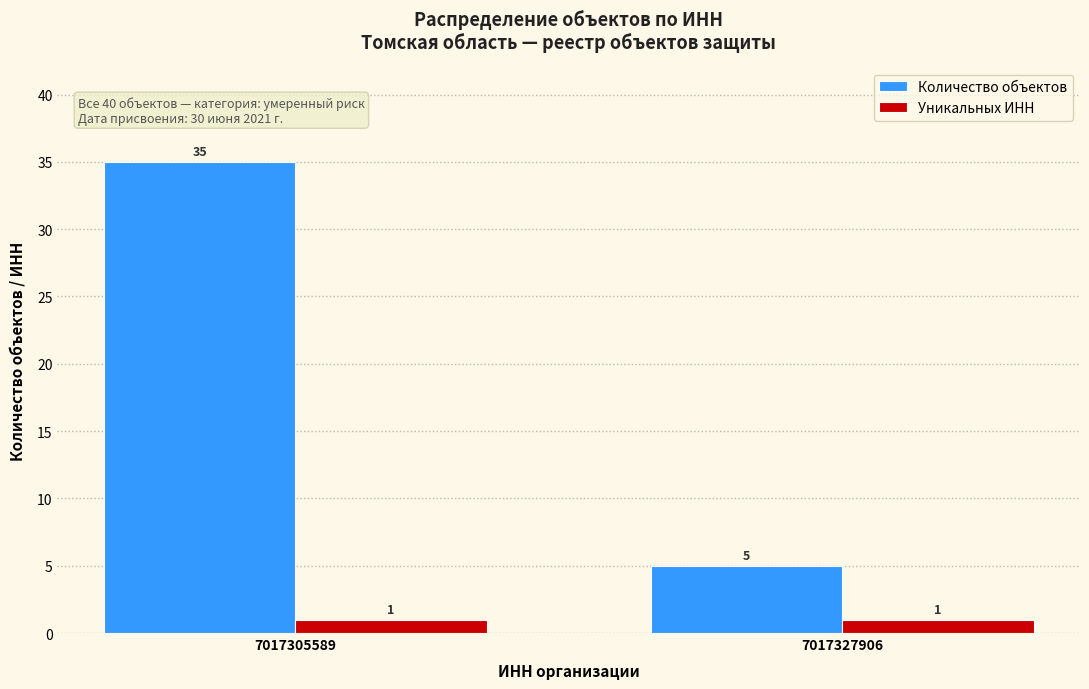

Reading left to right, what are all the values shown in this chart?

Количество объектов: 35	5
Уникальных ИНН: 1	1